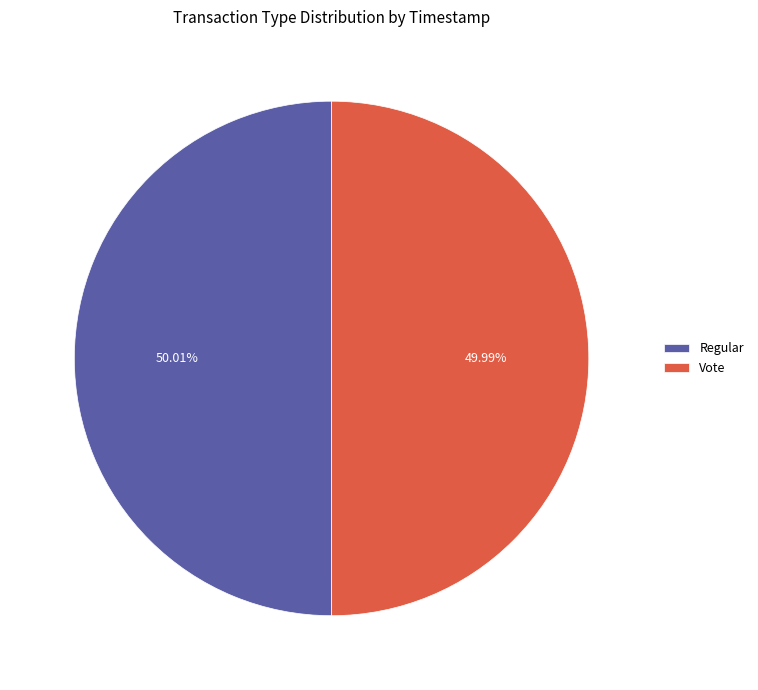

What is the ratio of the value at Vote to the value at Regular?

1.0